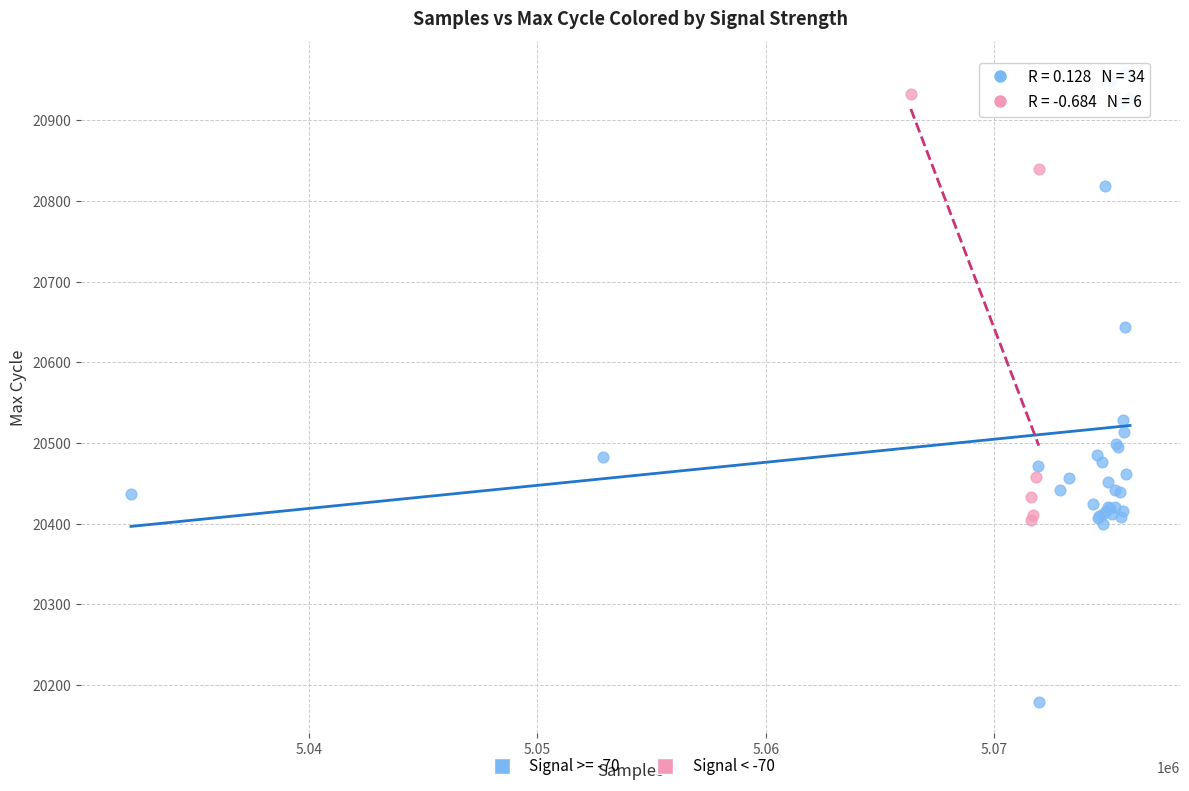

Which series has the widest spread of Y values?

Signal >= -70